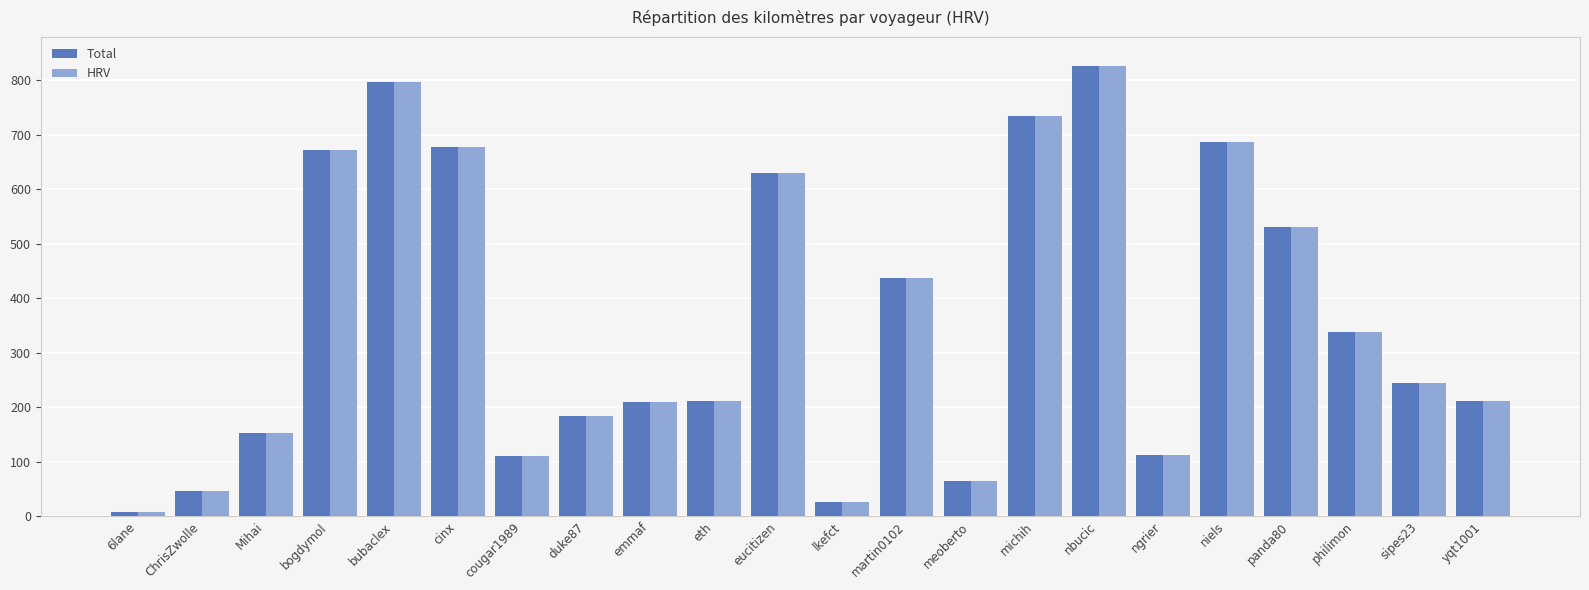

What is the approximate value of Total at bogdymol?

672.0